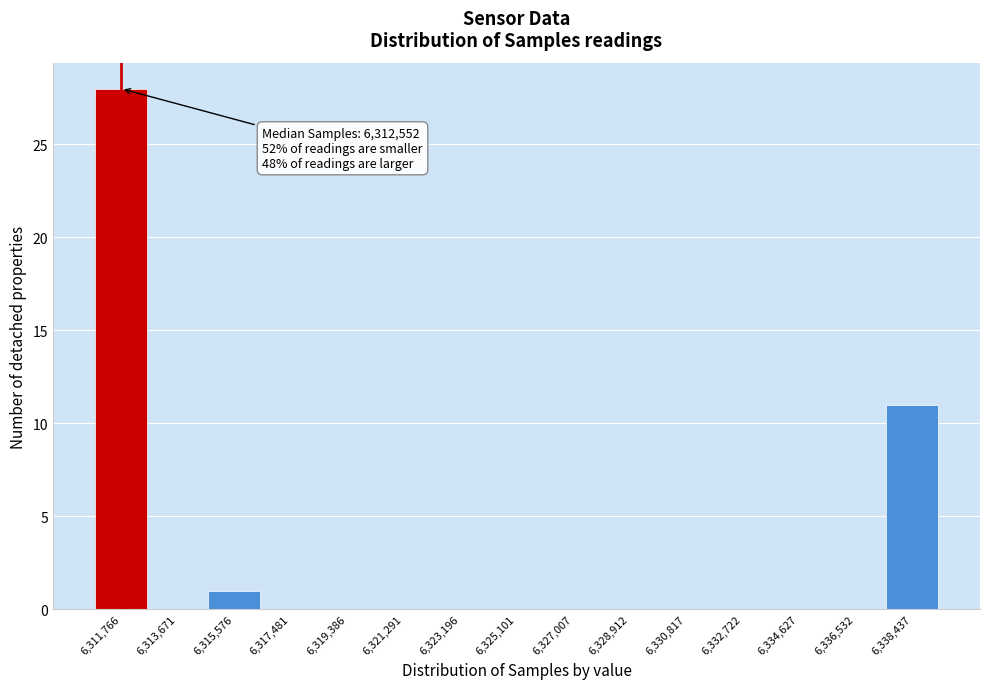

Reading right to left, extract all data points from this chart.

6,338,437=11	6,336,532=0	6,334,627=0	6,332,722=0	6,330,817=0	6,328,912=0	6,327,007=0	6,325,101=0	6,323,196=0	6,321,291=0	6,319,386=0	6,317,481=0	6,315,576=1	6,313,671=0	6,311,766=28